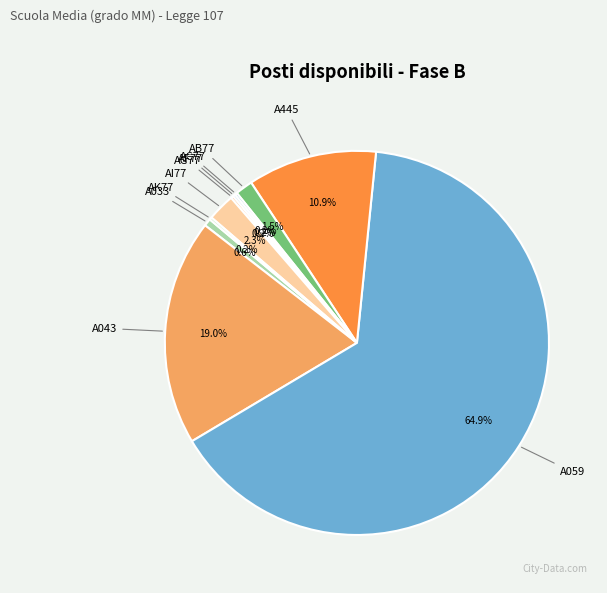

Rank the categories by value from highest to lowest.

SCIENZE MAT. (A059), ITAL.,STORIA (A043), LINGUA SPAGNOLO (A445), PERCUSSIONI (AI77), CHITARRA (AB77), ED. TECNICA (A033), CLARINETTO (AC77), FISARMONICA (AF77), FLAUTO (AG77), SAXOFONO (AK77)